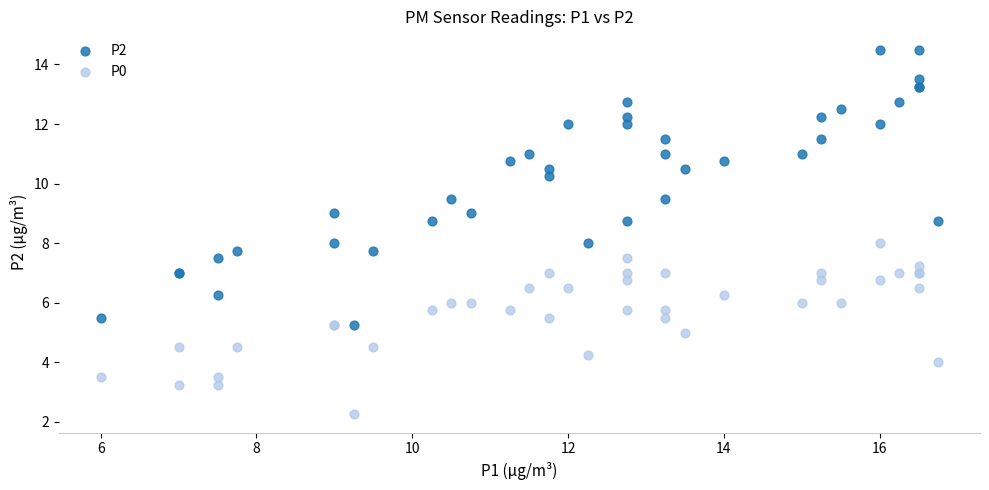

What are all the series names shown in the legend?

P2, P0